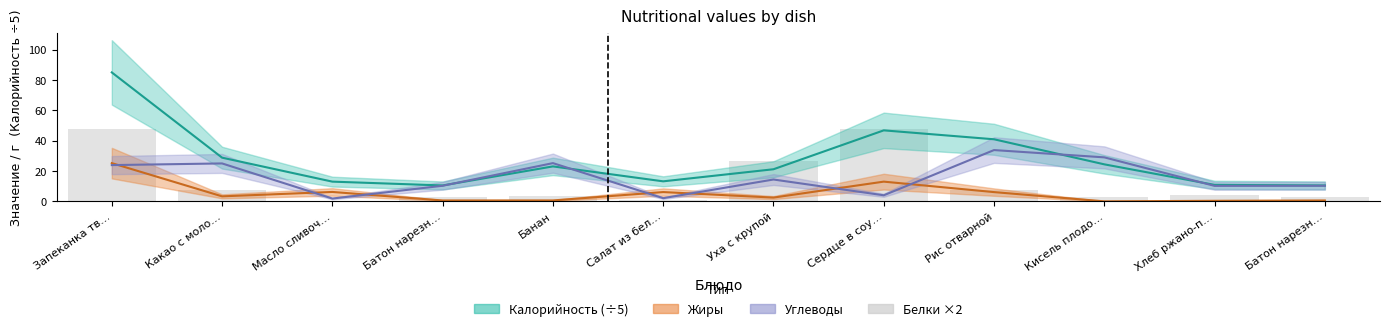

Reading left to right, what are all the values shown in this chart?

Запеканка тв…=48.0	Какао с моло…=7.3	Масло сливоч…=0.3	Батон нарезн…=3.0	Банан=3.6	Салат из бел…=1.2	Уха с крупой=26.8	Сердце в соу…=48.0	Рис отварной=7.4	Кисель плодо…=2.8	Хлеб ржано-п…=4.0	Батон нарезн…=3.0